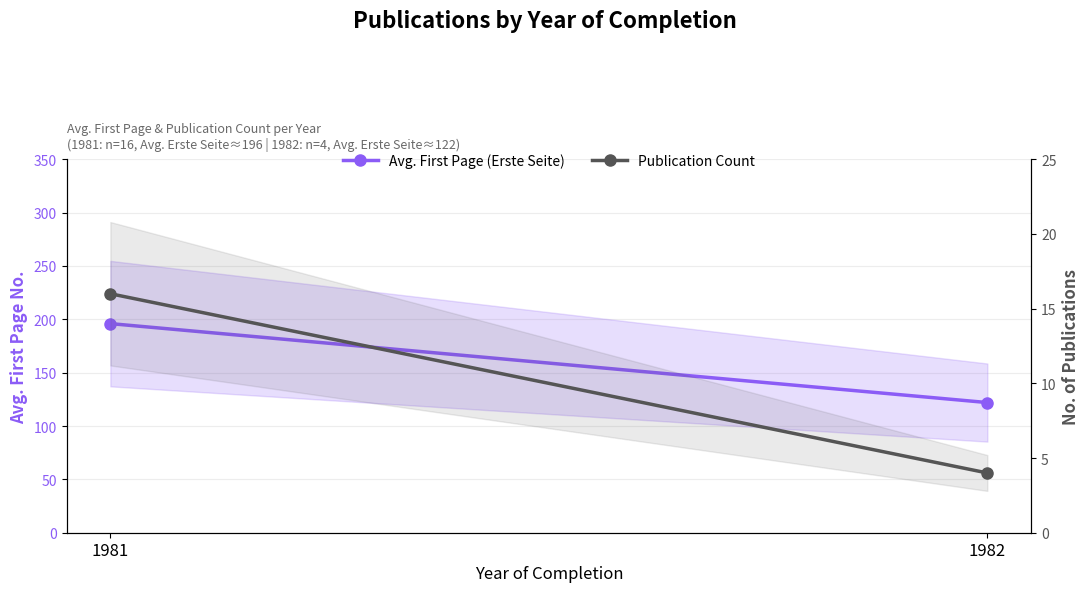

Rank the series at 1981 from lowest to highest value.

Publication Count, Avg. First Page (Erste Seite)